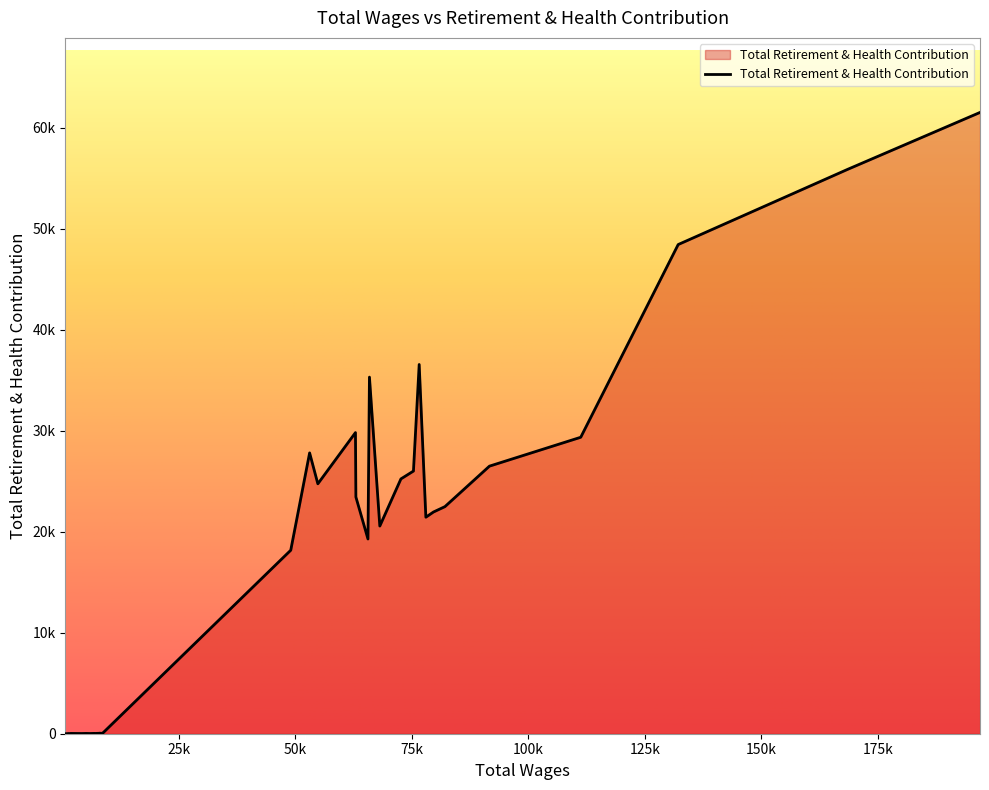

Rank the categories by value from highest to lowest.

196892, 168478, 132133, 76559, 65887, 62885, 111223, 53049, 91634, 75327, 72641, 54814, 62976, 82081, 79618, 77991, 68111, 65568, 49000, 7987, 8352, 8618, 7632, 7518, 7688, 6965, 6754, 5106, 1757, 7013, 5935, 1407, 4095, 1207, 1178, 1549, 798, 649